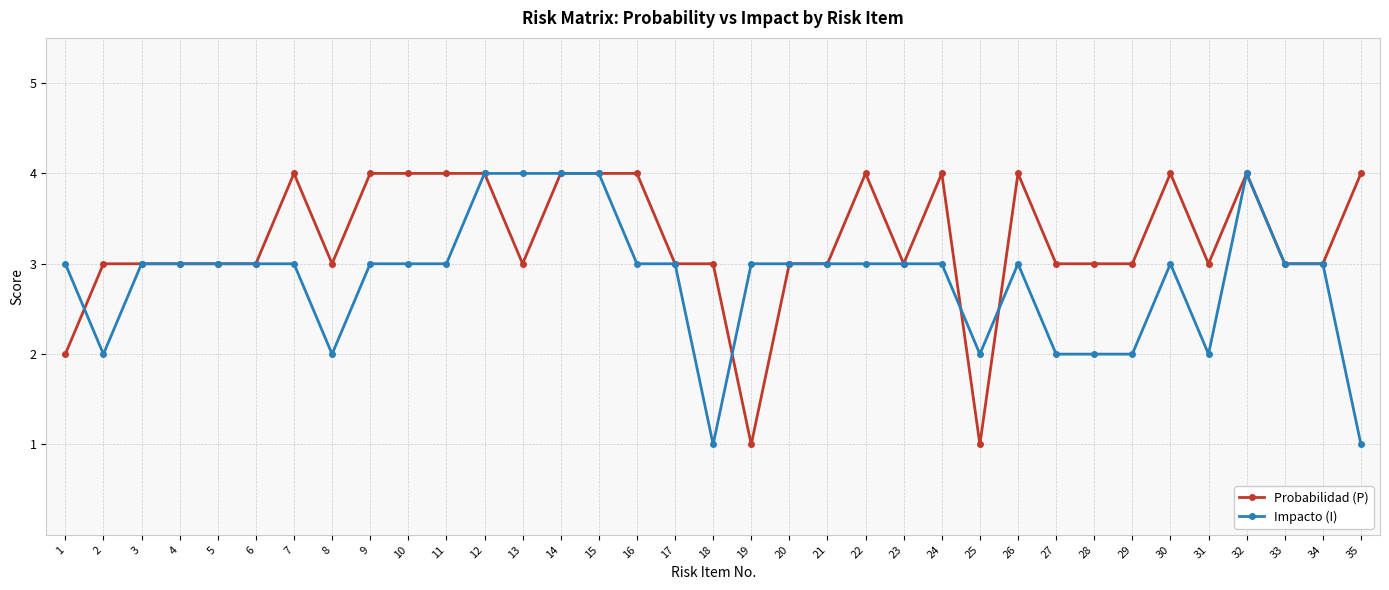

The value of Impacto (I) at 14 is 4. True or false?

True